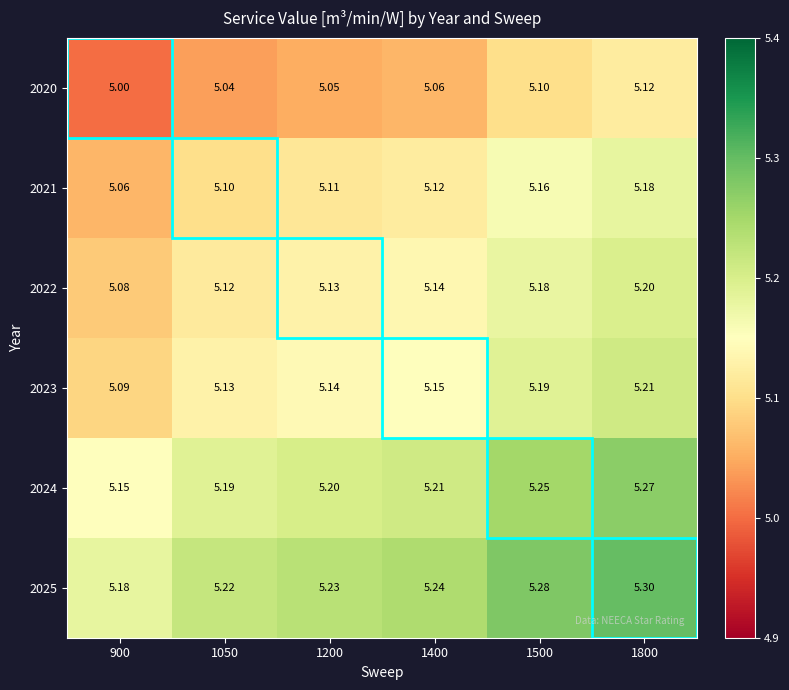

What is the greatest value displayed?

5.3